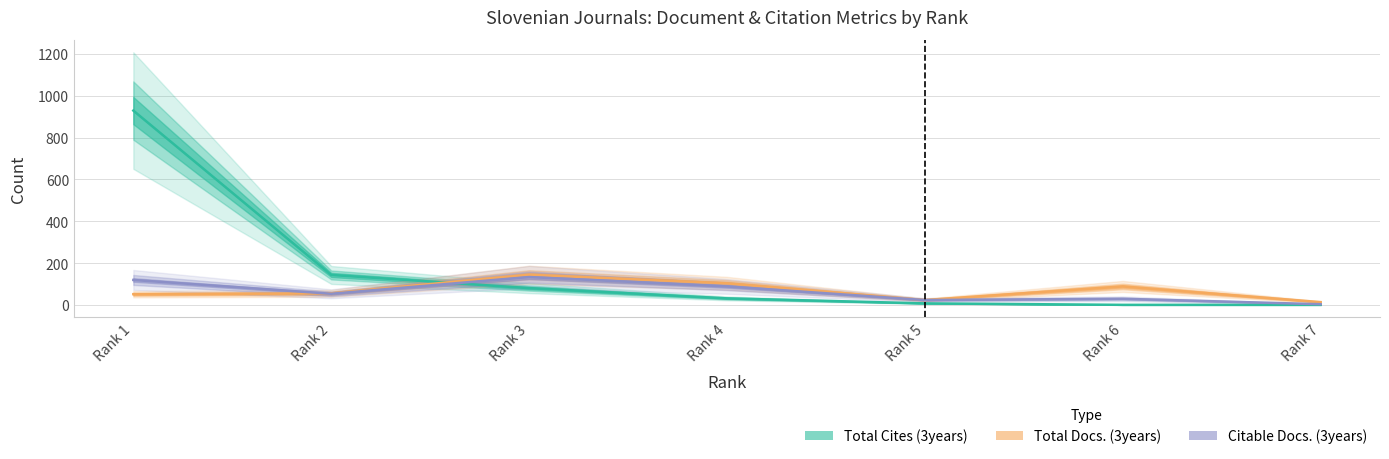

How many interior local peaks does the Citable Docs. (3years) series have?

2